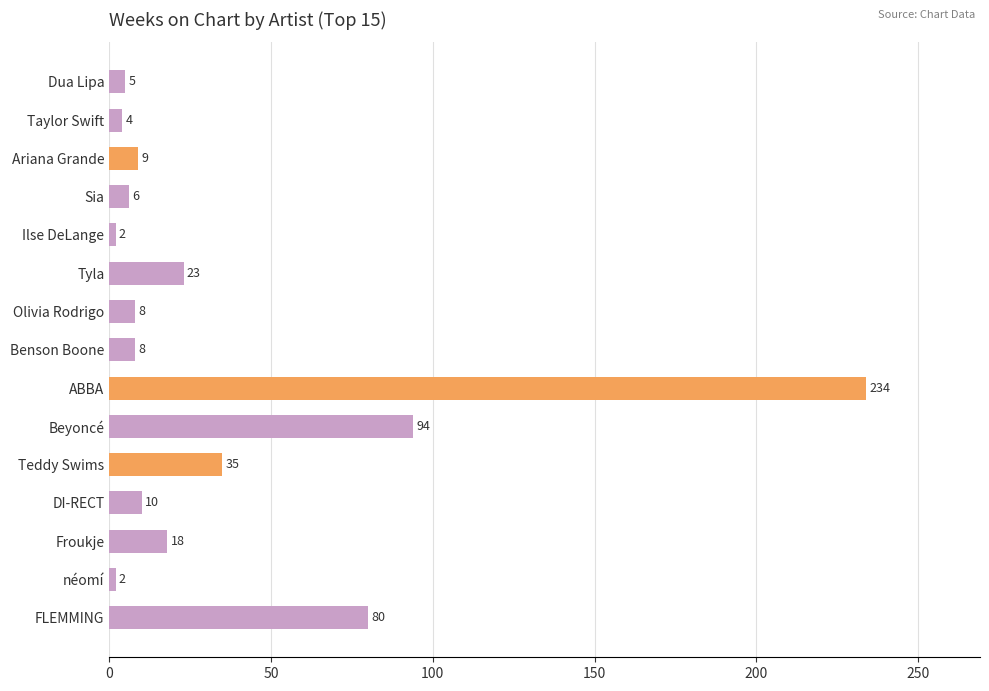

Reading top to bottom, extract all data points from this chart.

5	4	9	6	2	23	8	8	234	94	35	10	18	2	80